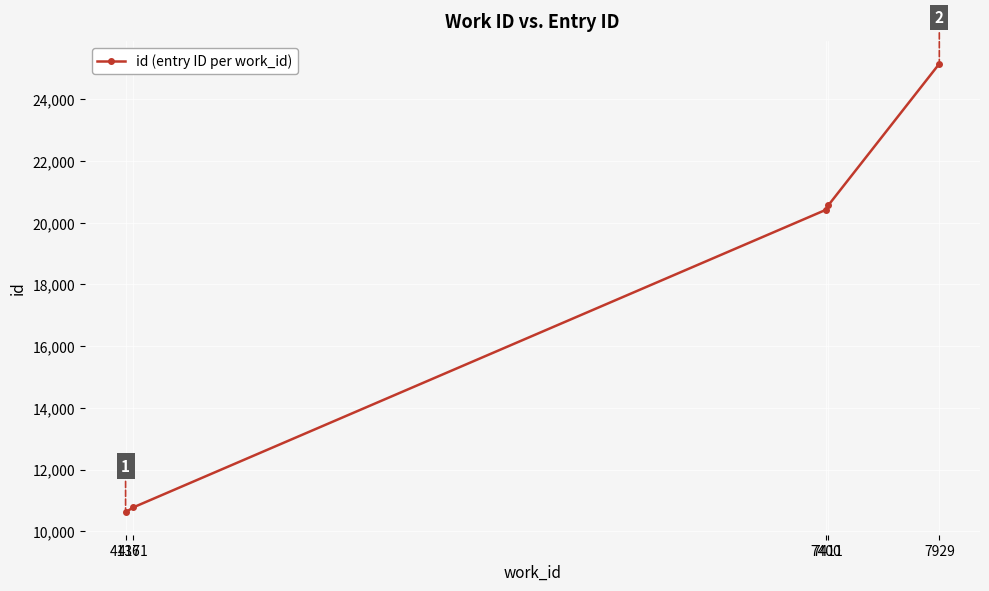

The value at 7400 is 20420. True or false?

True